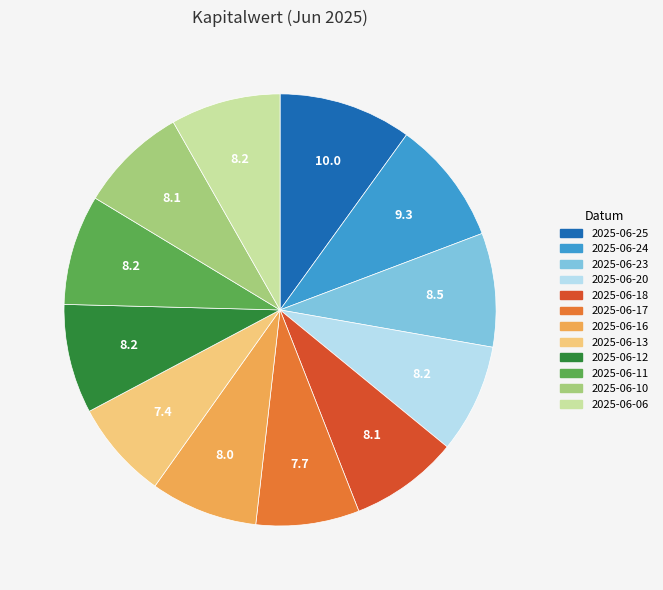

Which category has the biggest portion of the pie?

2025-06-25